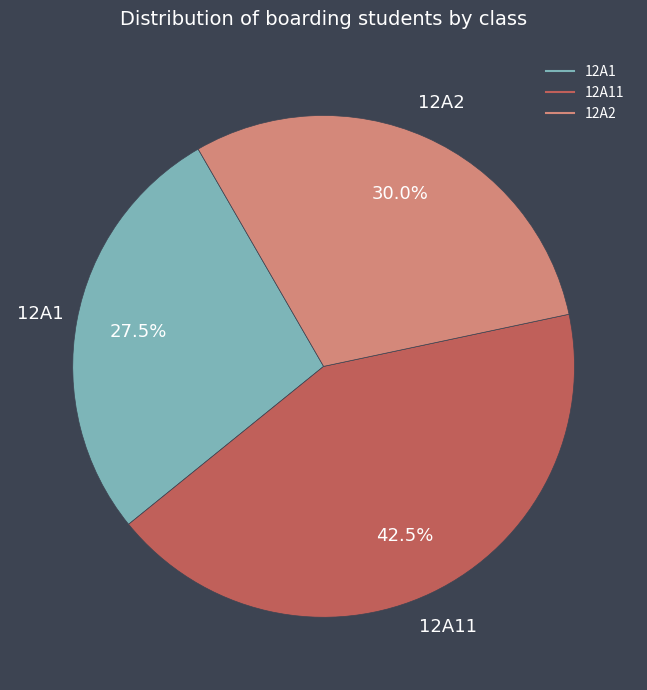

Is there a majority slice in this chart?

No